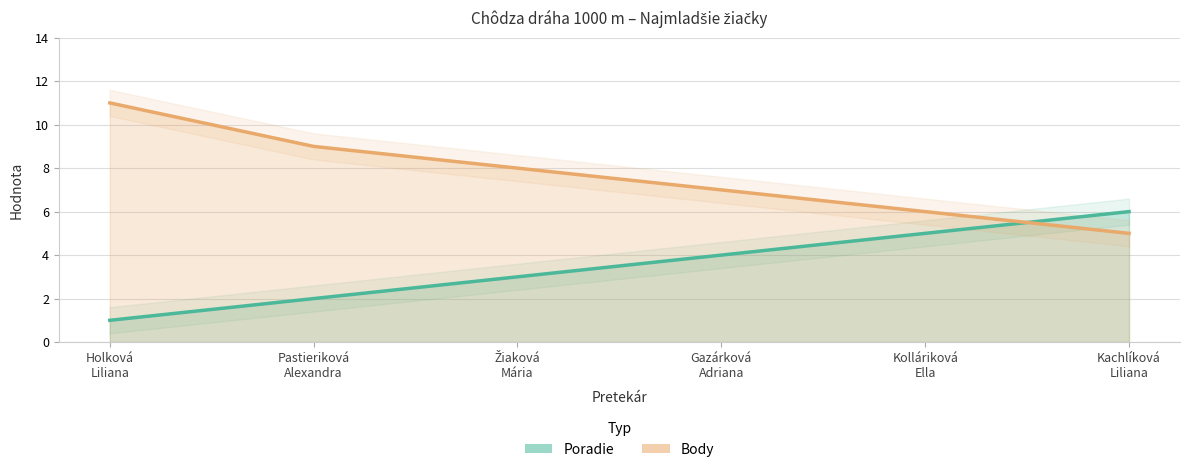

What is the sum of the Body values at Gazárková
Adriana and Žiaková
Mária?

15